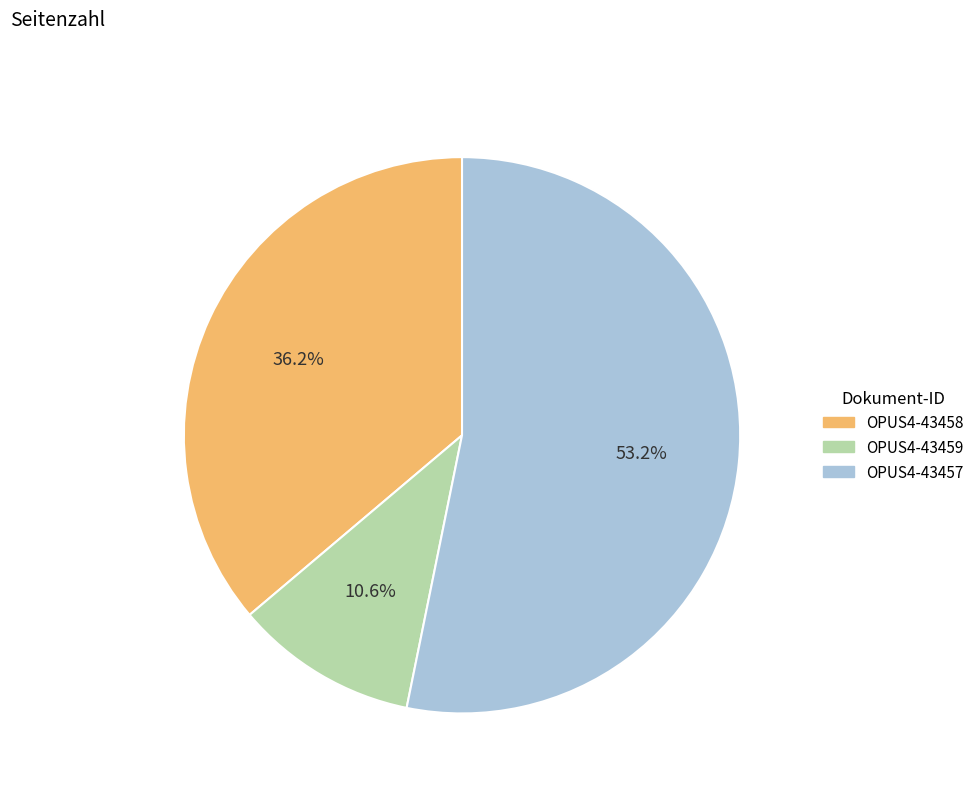

Which slice is the smallest?

OPUS4-43459